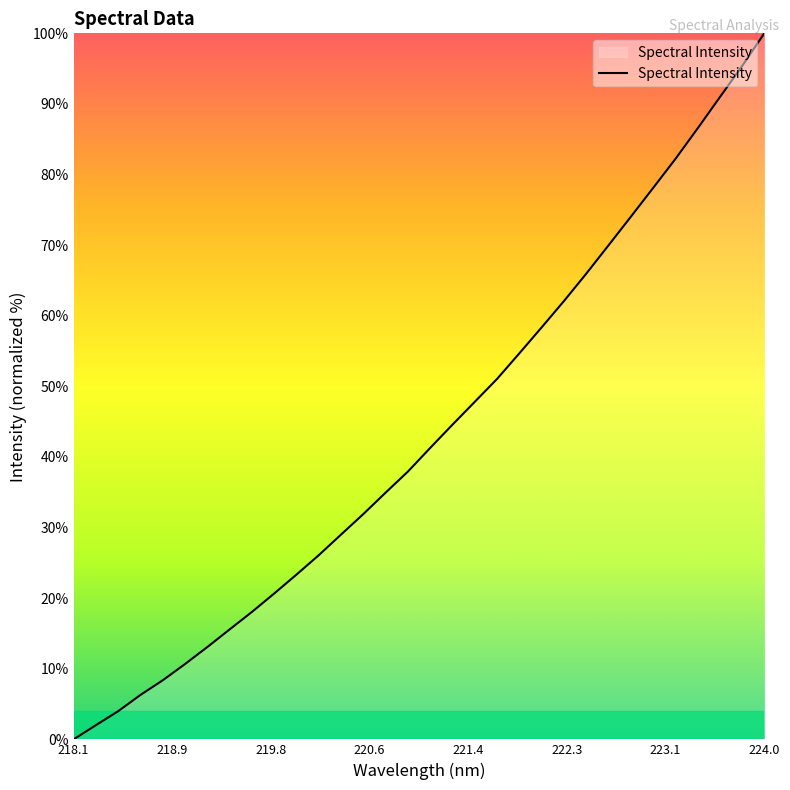

Reading left to right, list all the values displayed in this chart.

0.0	2.0	4.0	6.3	8.4	10.7	13.1	15.6	18.1	20.7	23.4	26.1	29.0	31.9	35.0	38.0	41.3	44.6	47.8	51.1	54.7	58.4	62.1	66.0	70.0	74.0	78.1	82.2	86.5	90.9	95.4	100.0